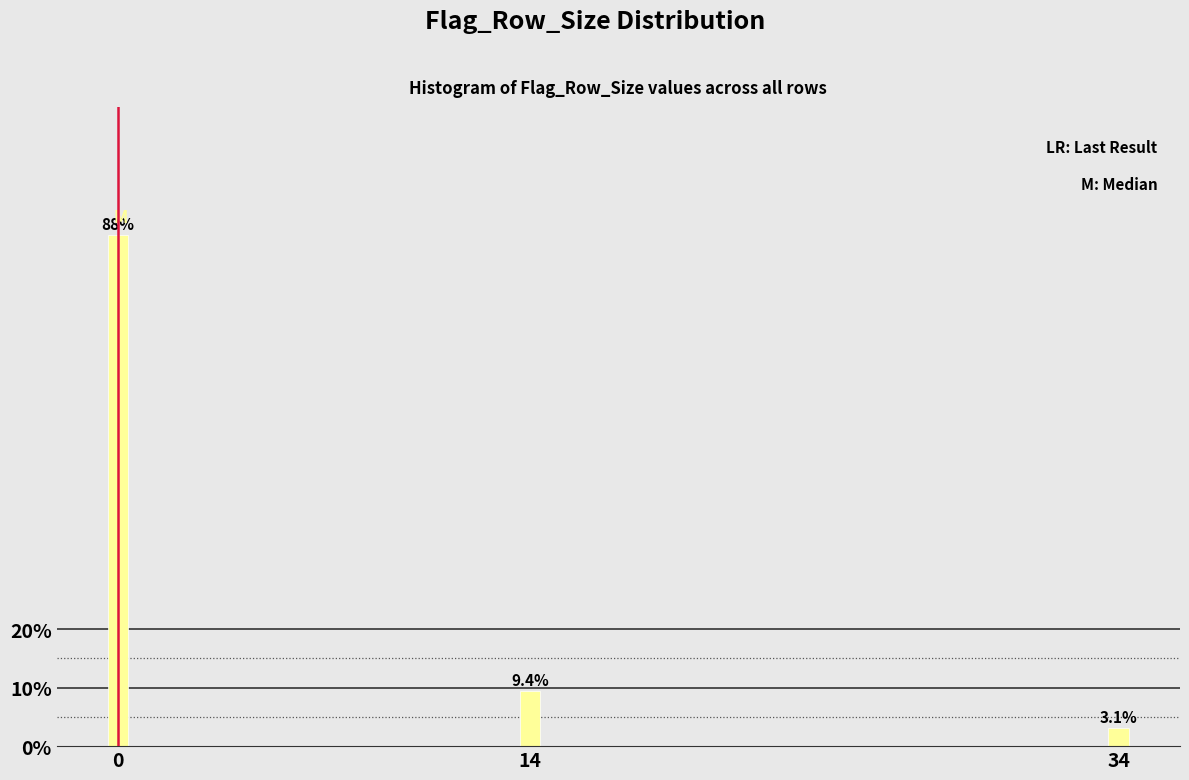

Reading left to right, extract all data points from this chart.

0=87.5	14=9.4	34=3.1